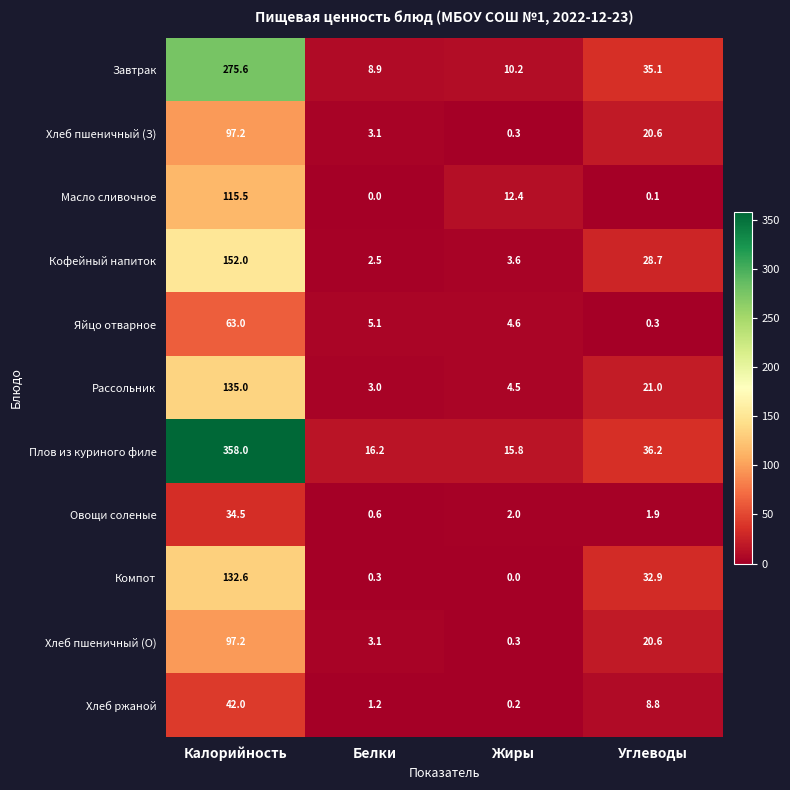

At how many categories does at least one series exceed 63?

1